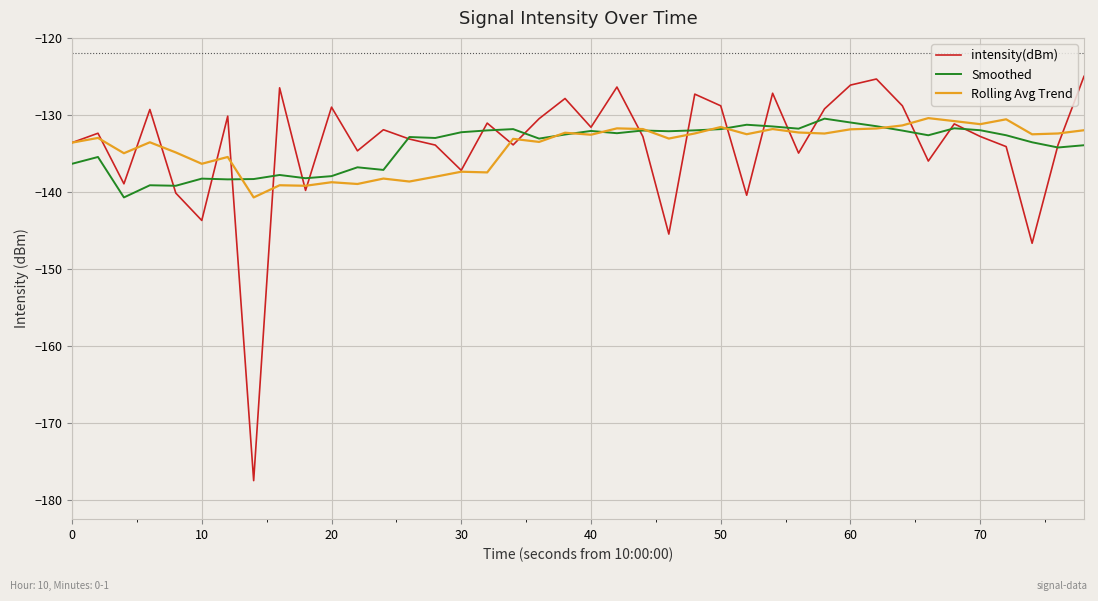

Which series has the widest spread of values?

intensity(dBm)